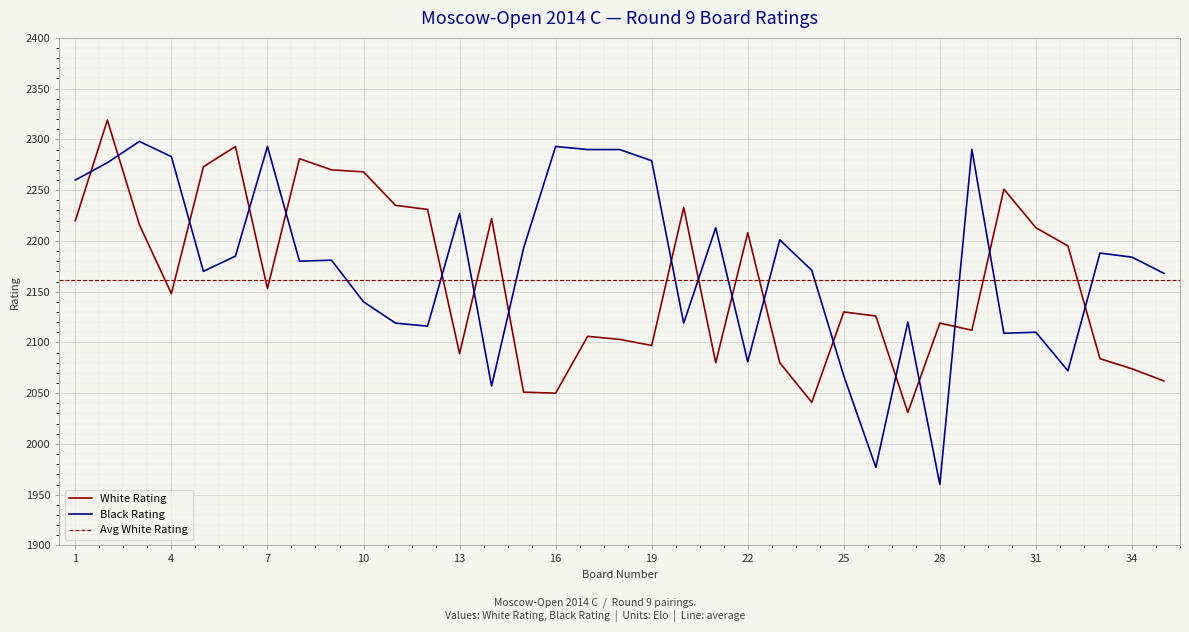

What is the average value of the White Rating series?

2162